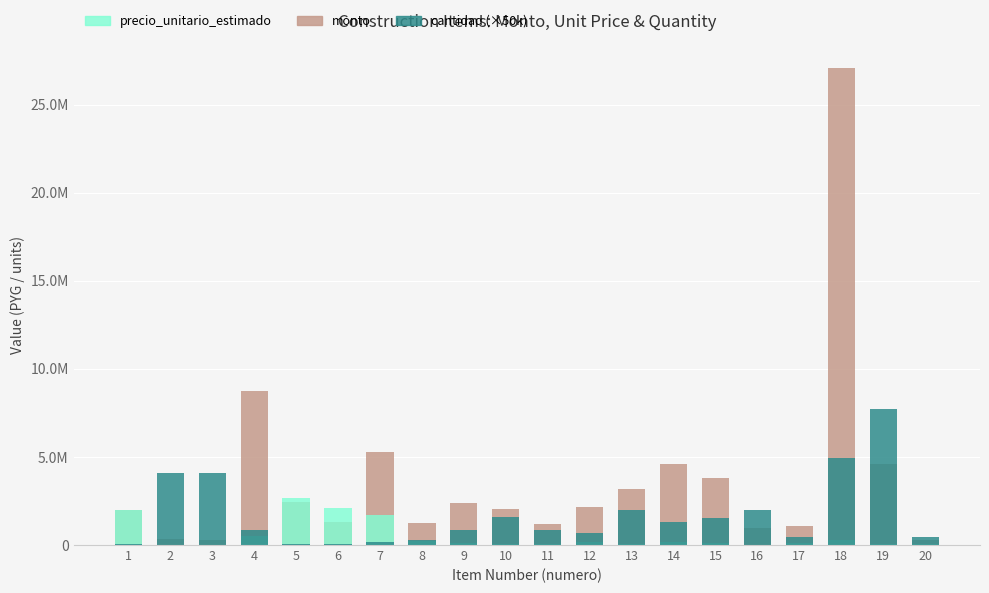

Are the bars horizontal?

No